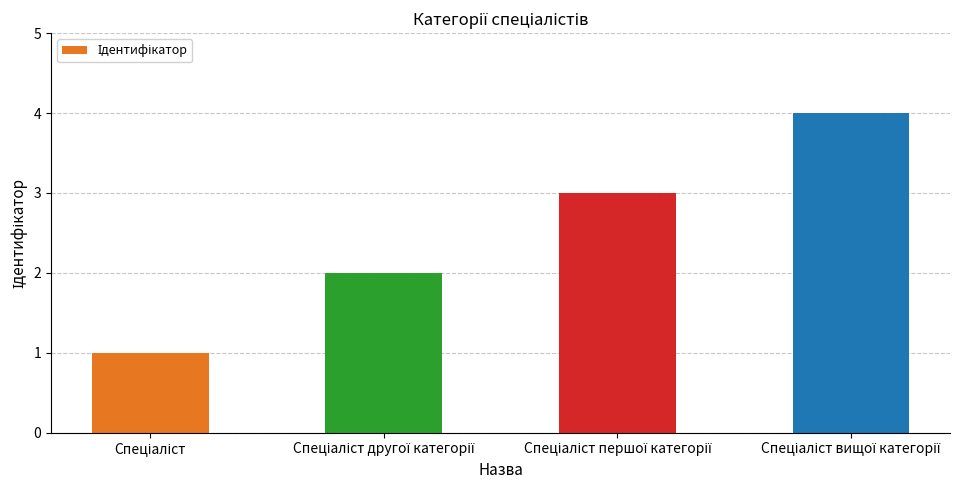

What is the greatest value displayed?

4